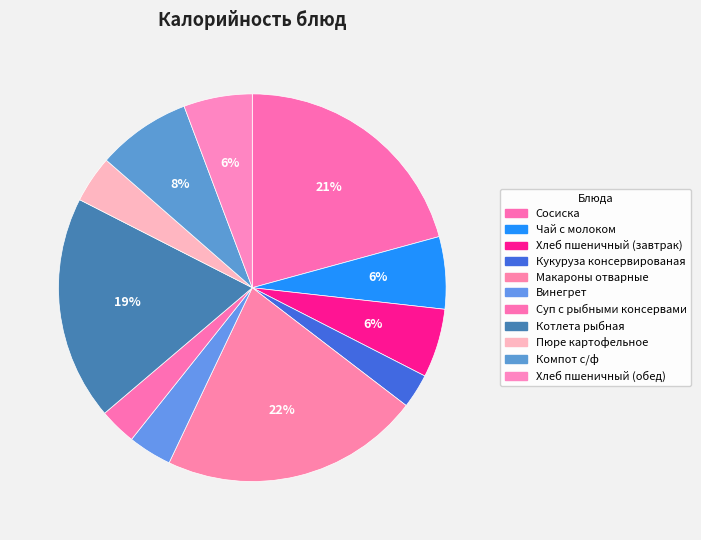

Count the number of slices in the pie.

11